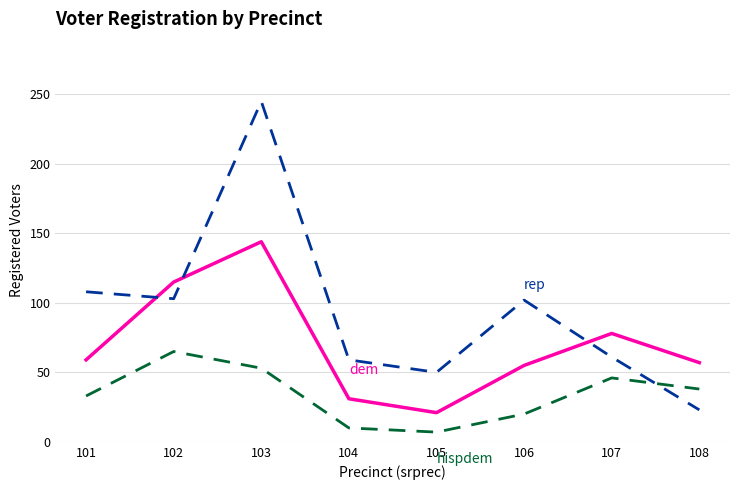

What is the minimum value shown in the chart?

7